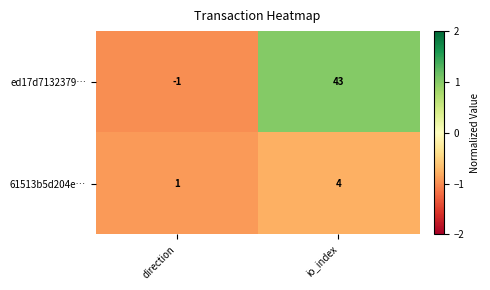

Which series changed the most between direction and io_index?

ed17d7132379…